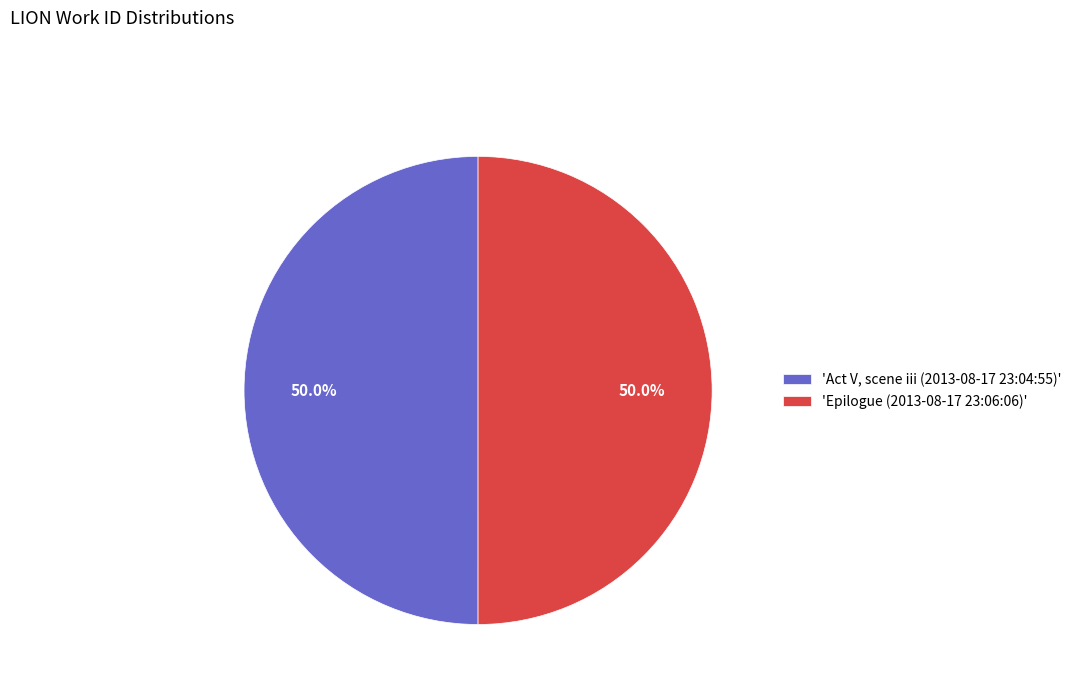

Count the number of slices in the pie.

2